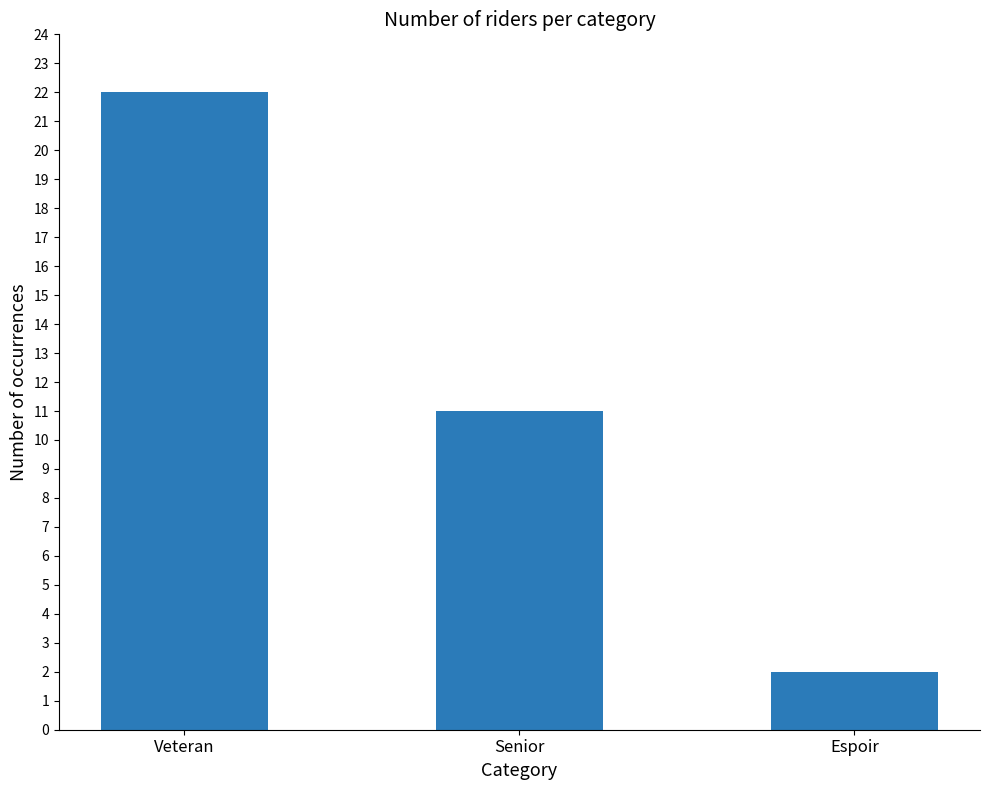

Reading right to left, list all the values displayed in this chart.

2	11	22